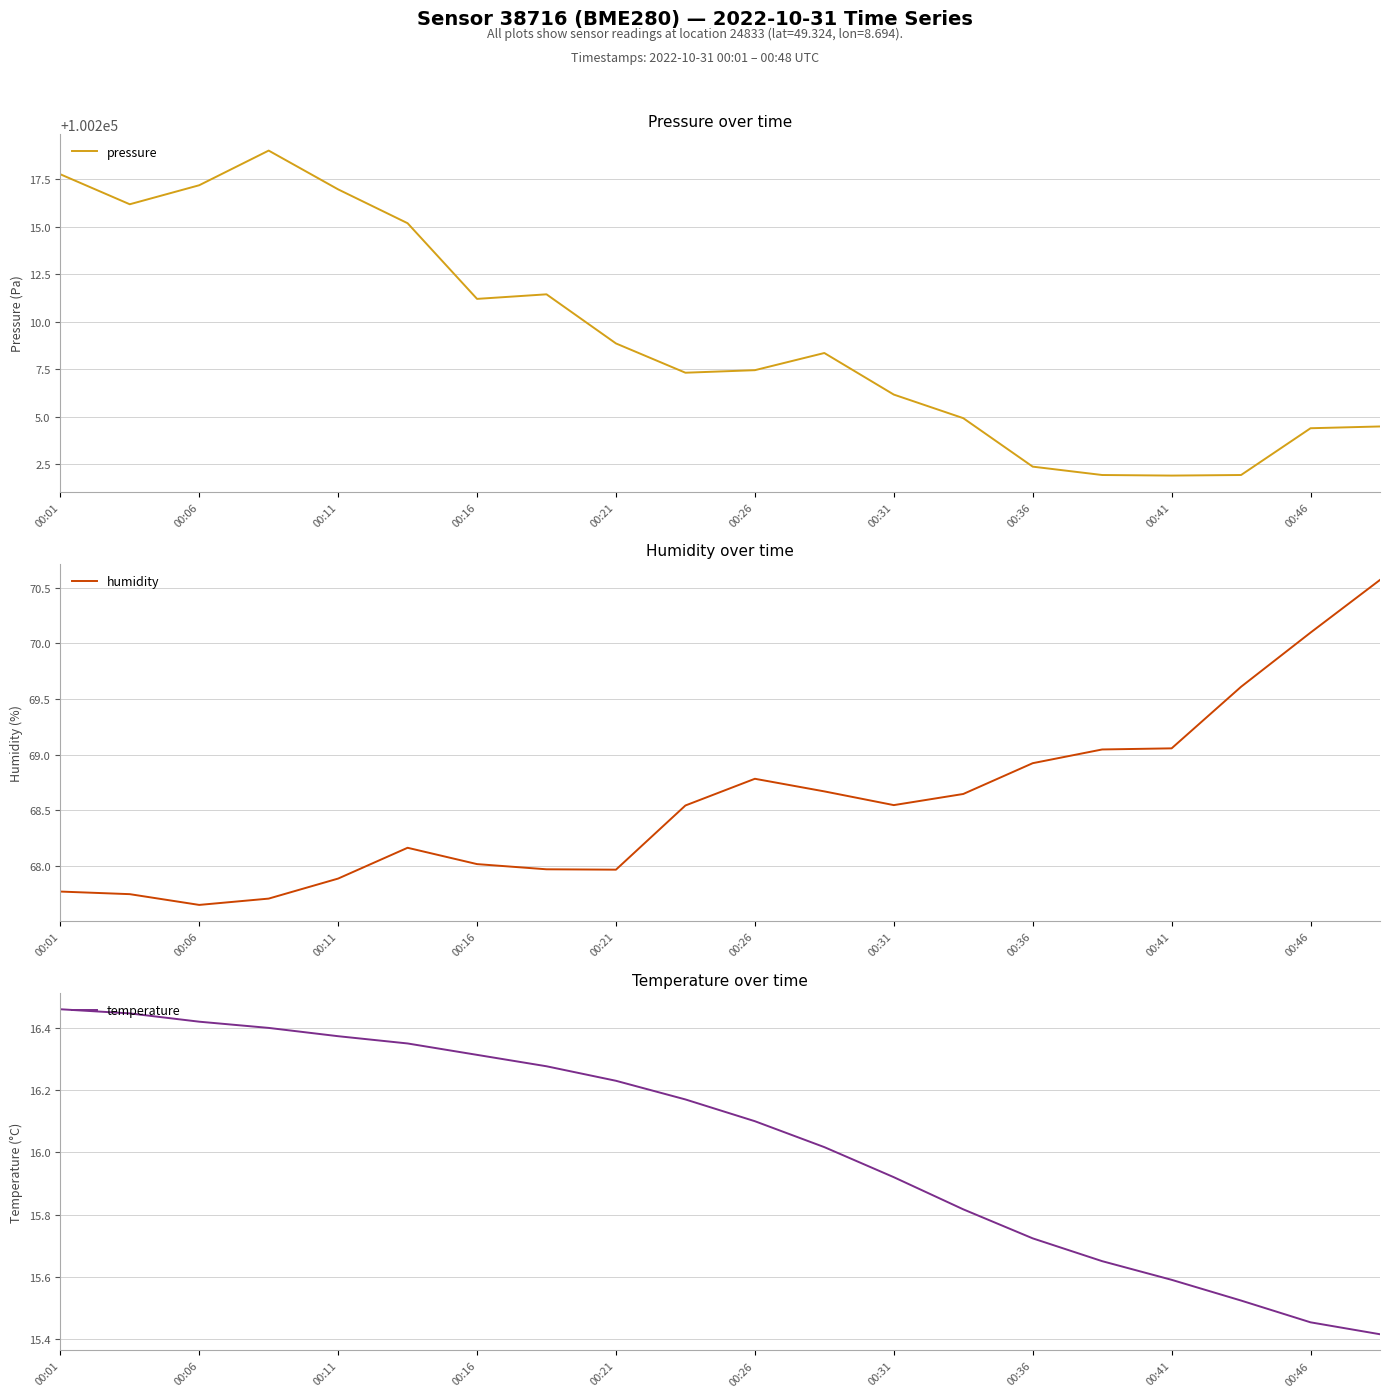

Does the chart display data point markers on the line(s)?

No